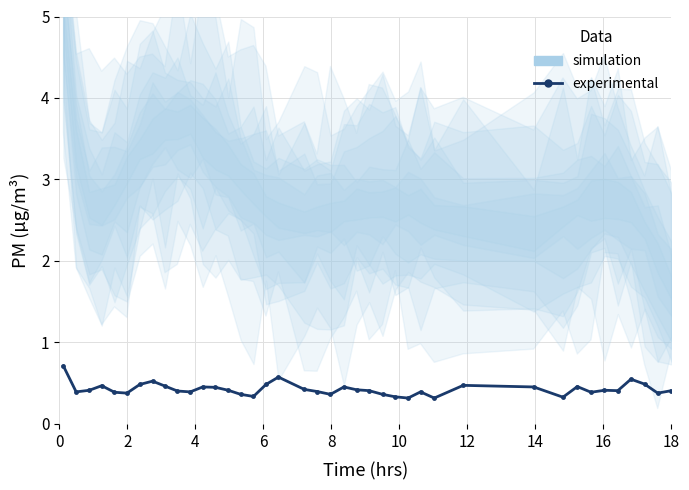

True or false: the data shows 0.4 at 8.

True